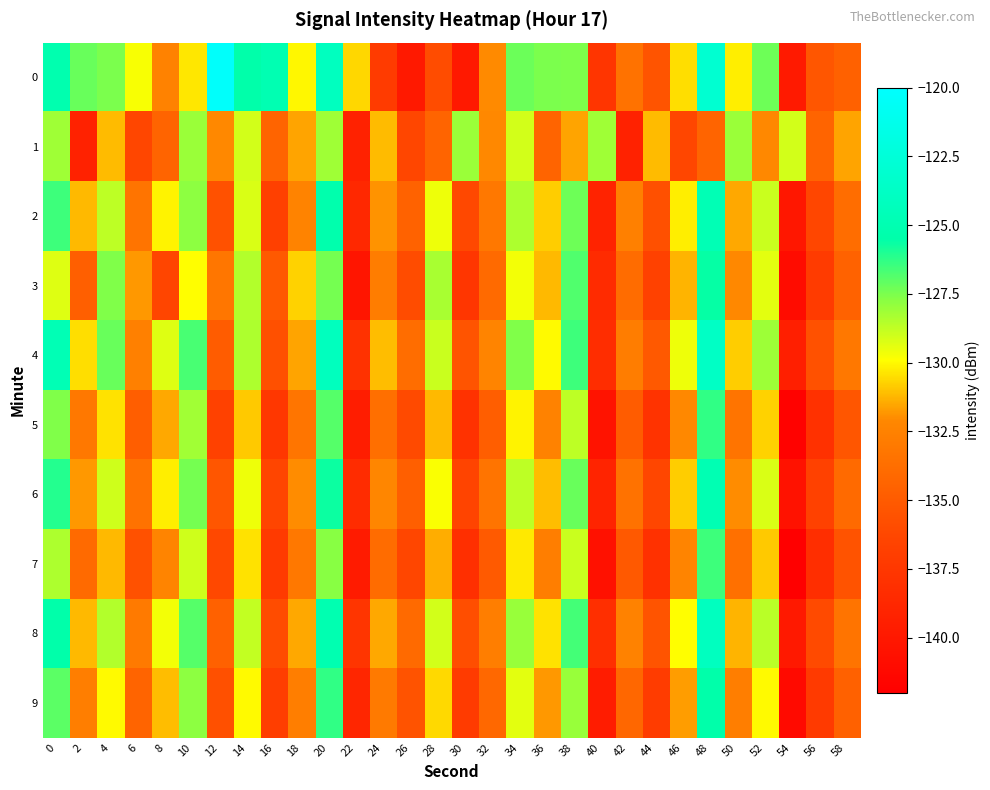

What is the total value across all series at 4?

-1291.2